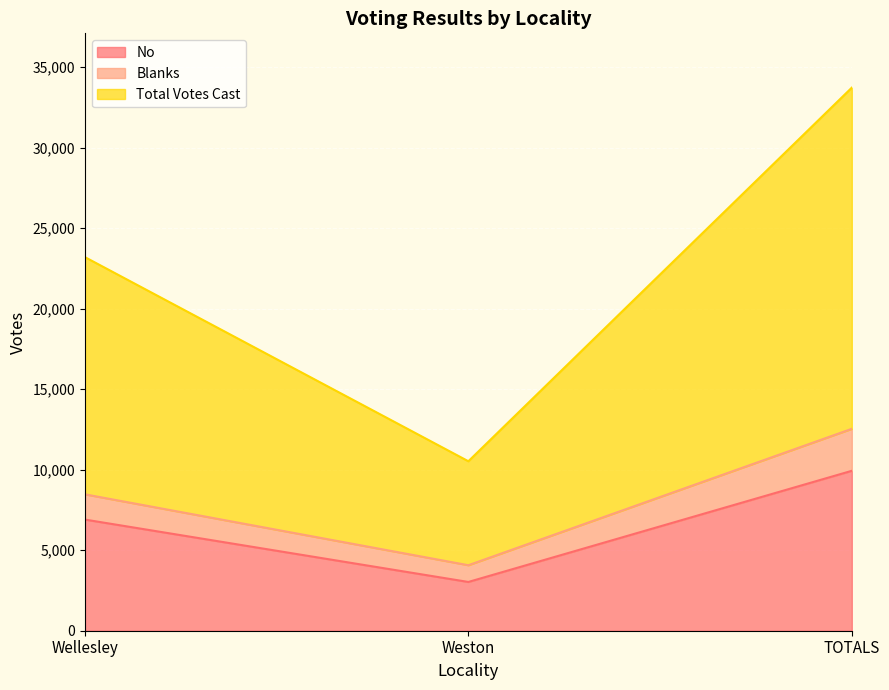

What is the maximum value shown in the chart?

33723